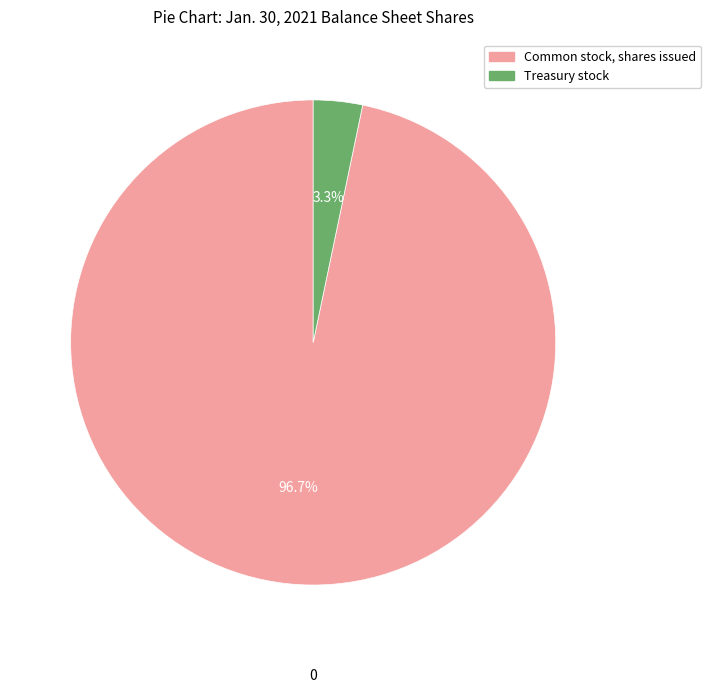

Rank the categories by value from lowest to highest.

Treasury stock, Common stock, shares issued